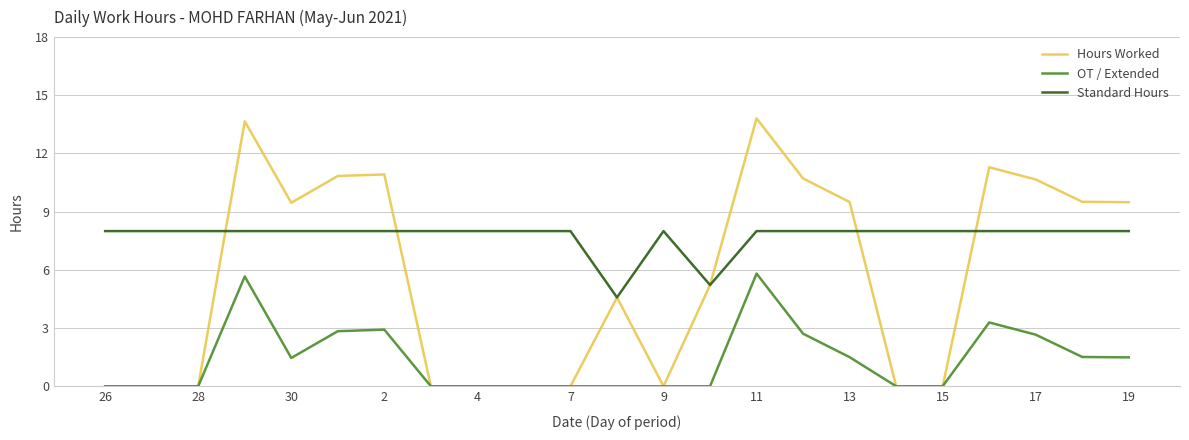

What is the sum of all Standard Hours values?

177.8